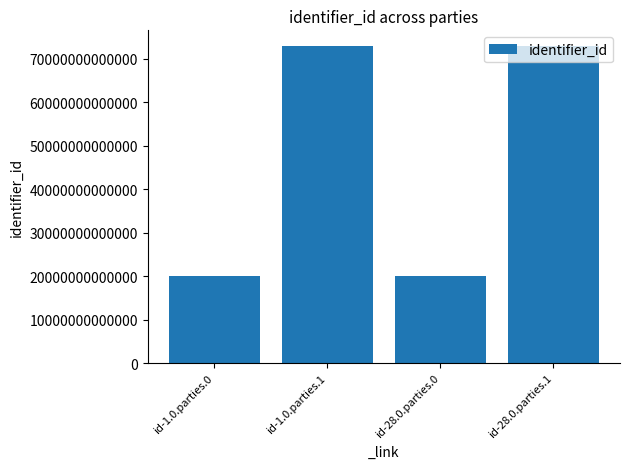

What is the label of the 2nd bar from the right?

id-28.0.parties.0